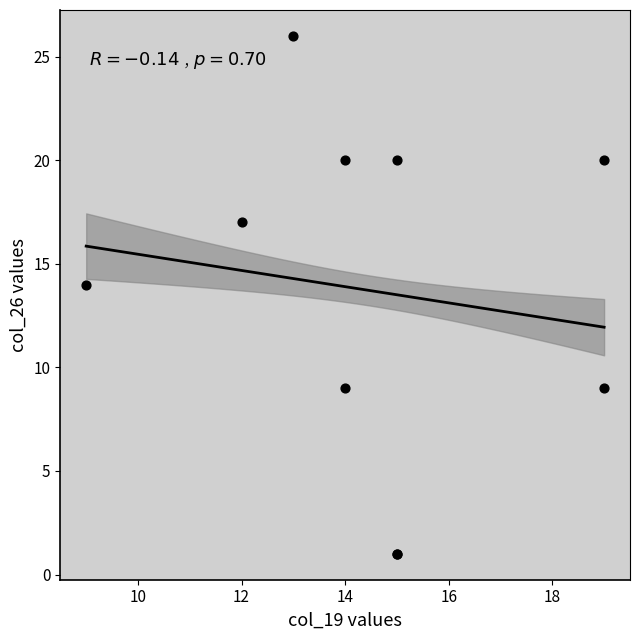

What Y value in the scatter plot is closest to 13?

14